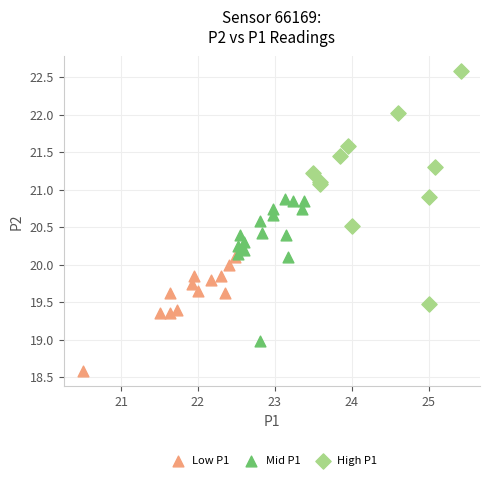

Which series has the largest Y range (max minus min)?

High P1